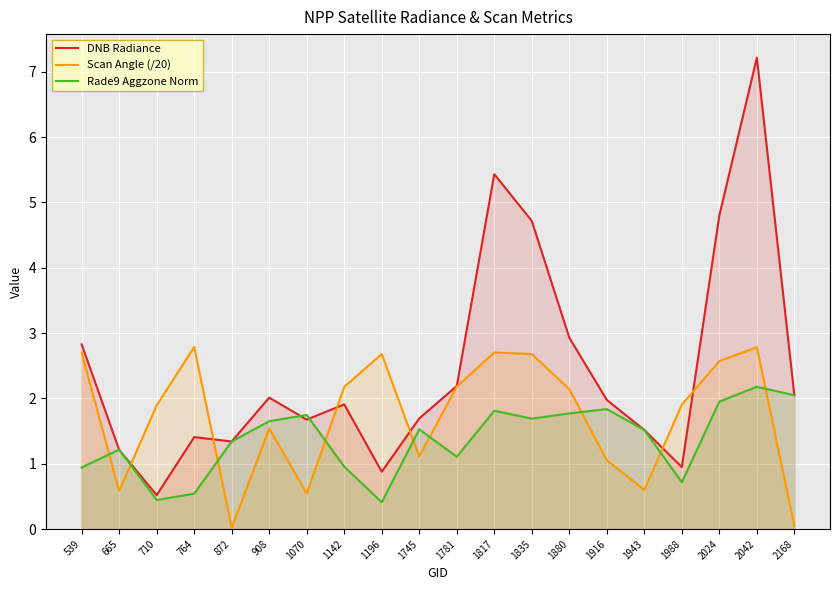

What is the difference between the highest and lowest values at 1070?

1.2